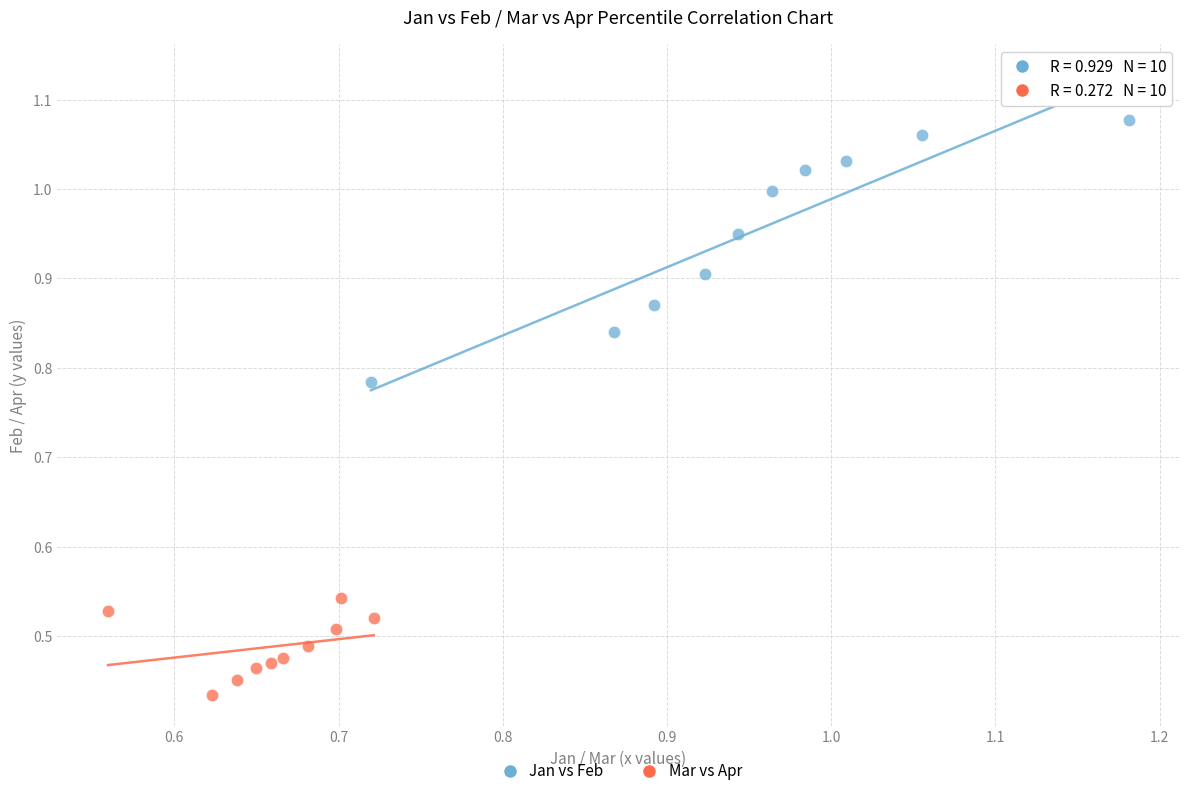

Which series contains the lowest Y value?

Mar vs Apr